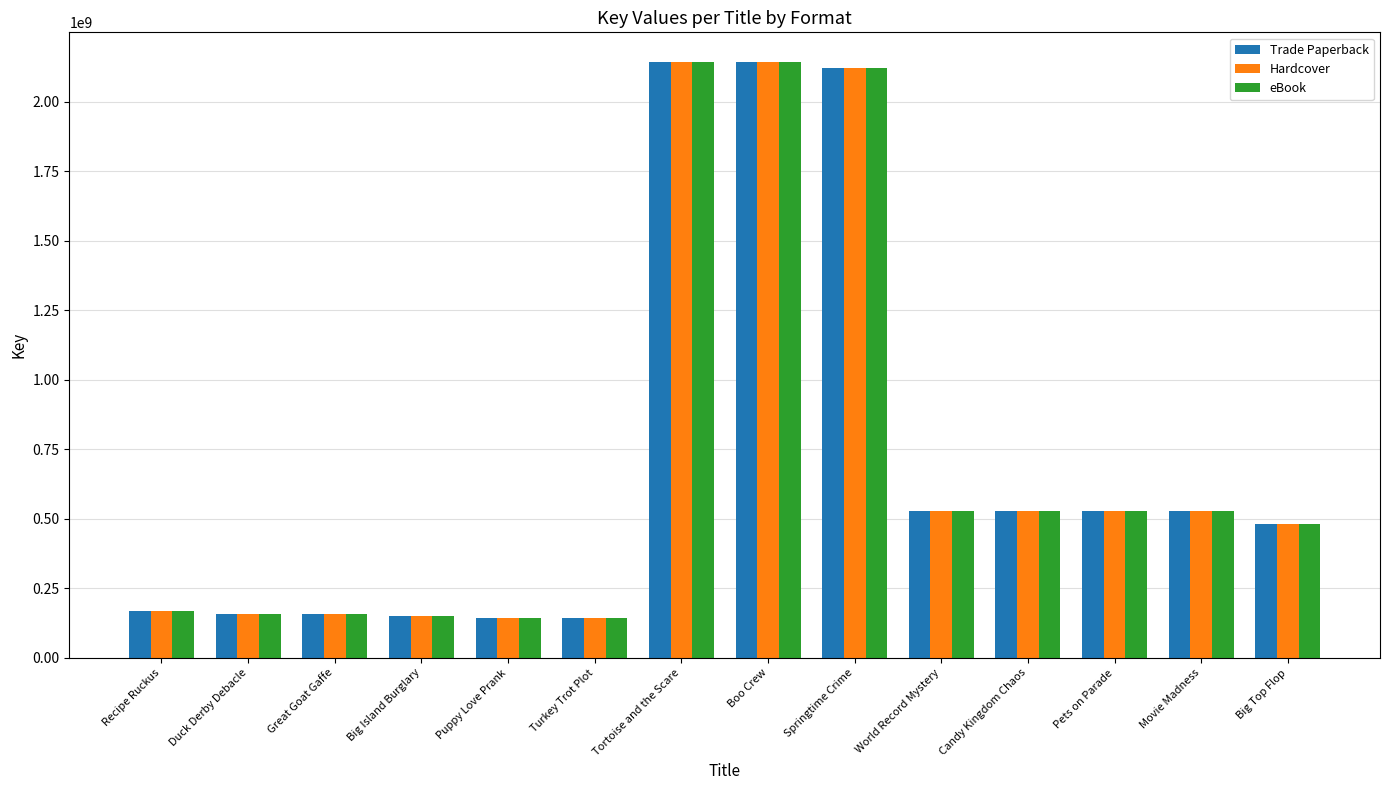

What is the smallest value displayed?

144036433